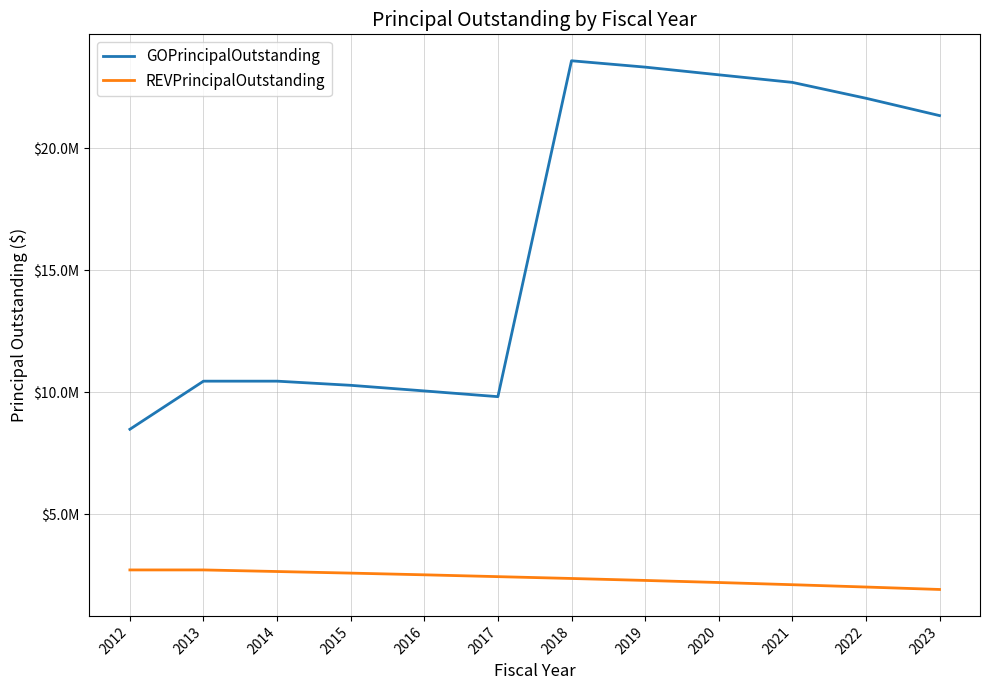

What is the difference between the maximum and minimum values in the REVPrincipalOutstanding series?

800000